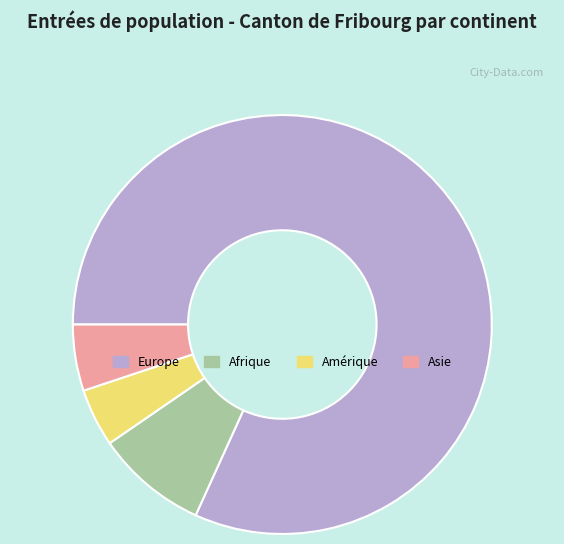

How many segments does this pie chart have?

4